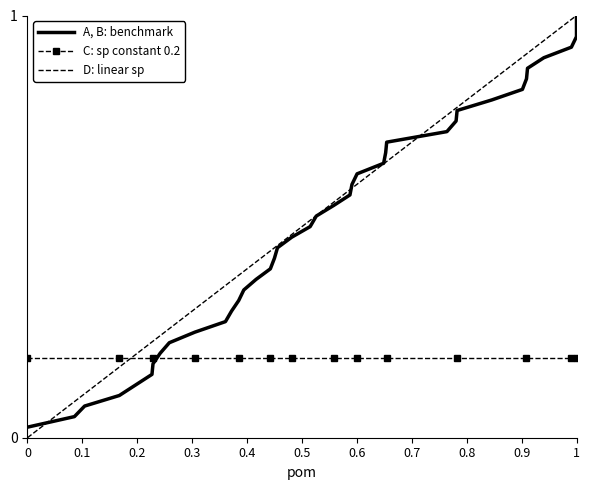

Reading left to right, list all the values displayed in this chart.

A, B: benchmark: 0.0	0.1	0.1	0.1	0.1	0.1	0.2	0.2	0.2	0.2	0.3	0.3	0.3	0.3	0.4	0.4	0.4	0.5	0.5	0.5	0.5	0.6	0.6	0.6	0.6	0.7	0.7	0.7	0.7	0.8	0.8	0.8	0.8	0.8	0.9	0.9	0.9	0.9	1.0	1.0
C: sp constant 0.2: 0.2	0.2	0.2	0.2	0.2	0.2	0.2	0.2	0.2	0.2	0.2	0.2	0.2	0.2	0.2	0.2	0.2	0.2	0.2	0.2	0.2	0.2	0.2	0.2	0.2	0.2	0.2	0.2	0.2	0.2	0.2	0.2	0.2	0.2	0.2	0.2	0.2	0.2	0.2	0.2
D: linear sp: 0.0	0.1	0.1	0.2	0.2	0.2	0.2	0.2	0.3	0.3	0.4	0.4	0.4	0.4	0.4	0.4	0.4	0.5	0.5	0.5	0.5	0.6	0.6	0.6	0.6	0.6	0.7	0.7	0.8	0.8	0.8	0.8	0.9	0.9	0.9	0.9	1.0	1.0	1.0	1.0